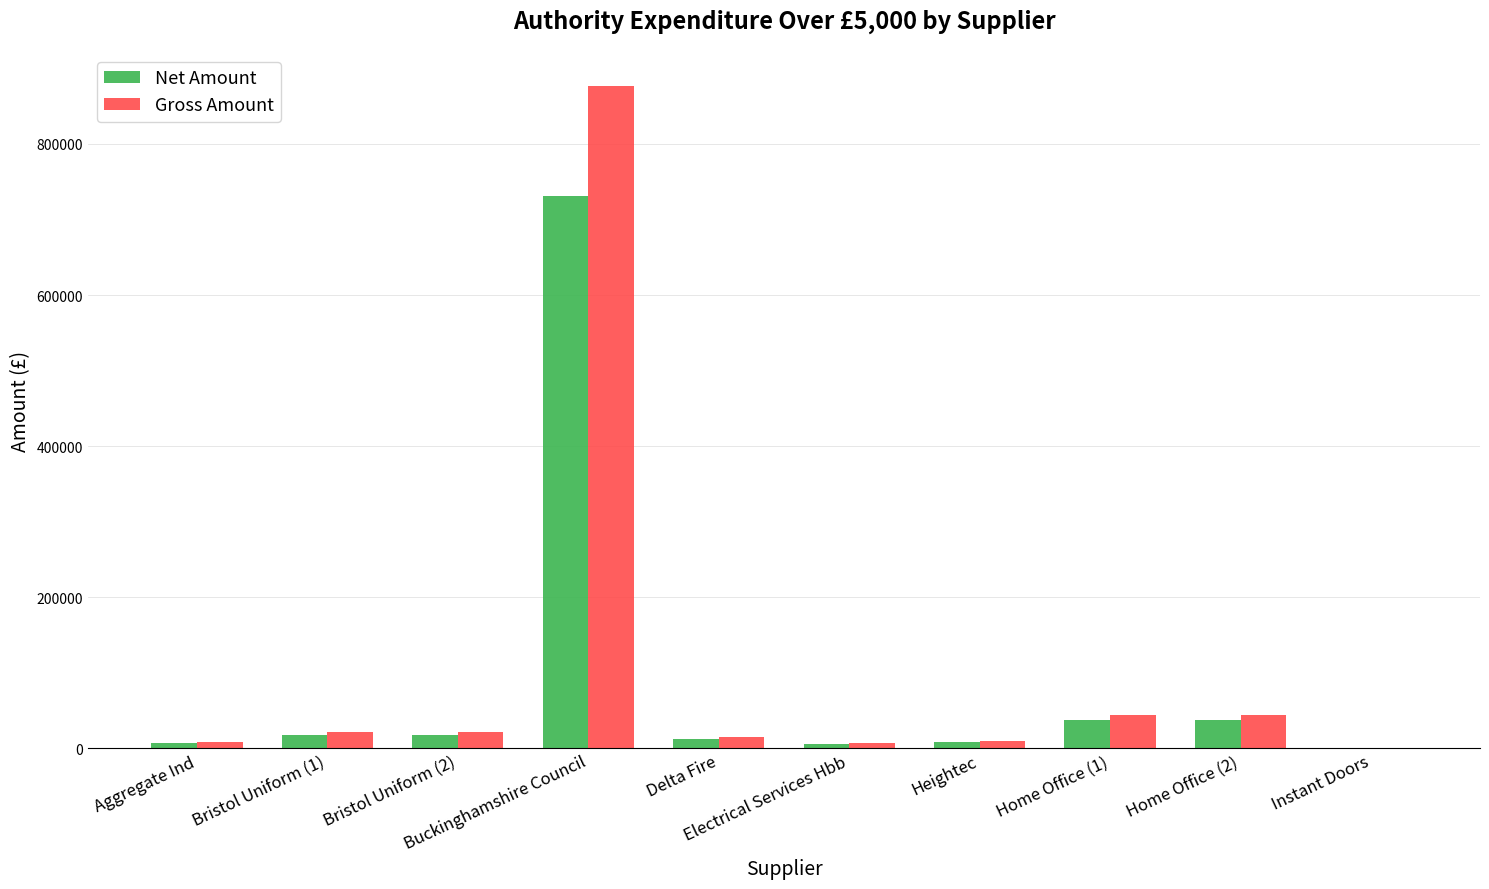

Does the chart contain stacked bars?

No